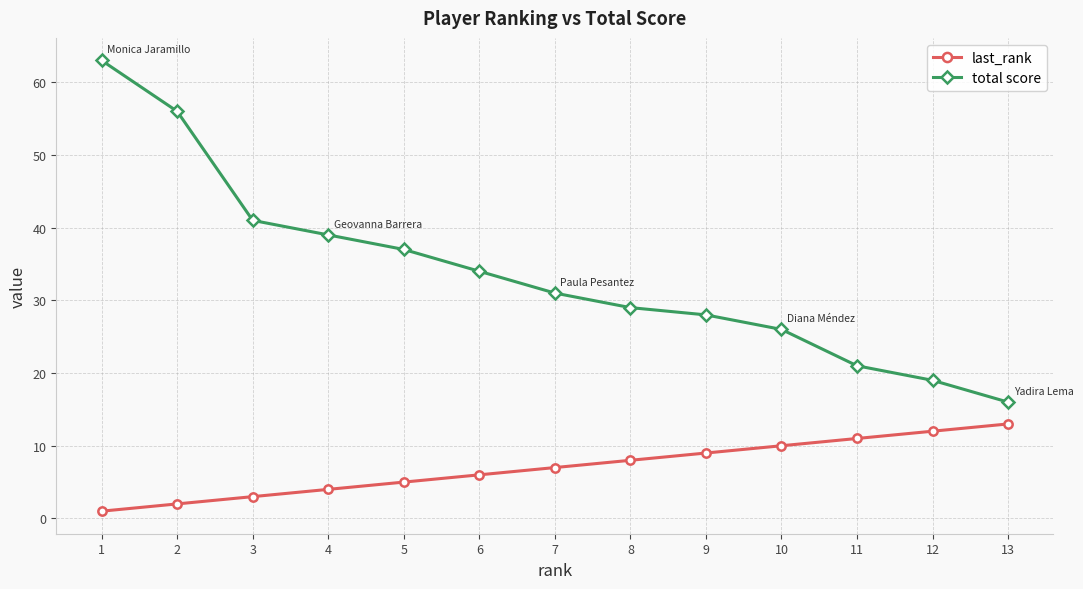

True or false: last_rank and total score intersect in this chart.

False